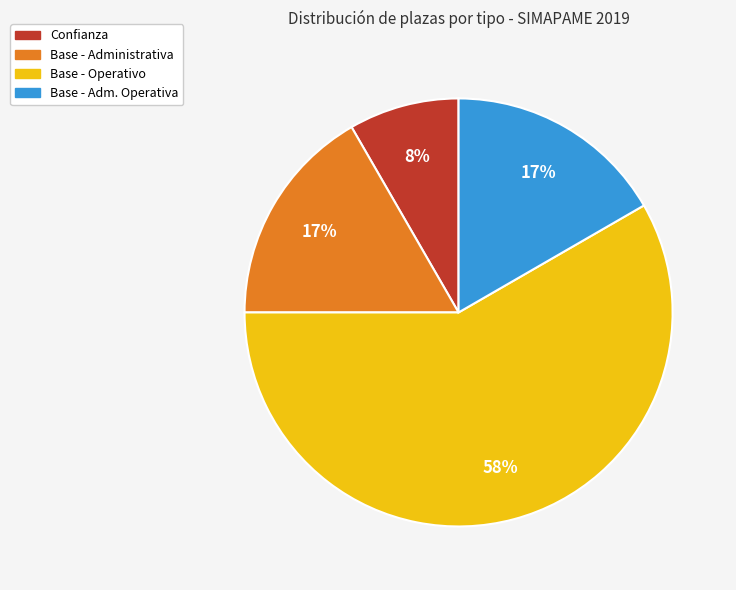

True or false: Base - Adm. Operativa accounts for 11% of the total.

False